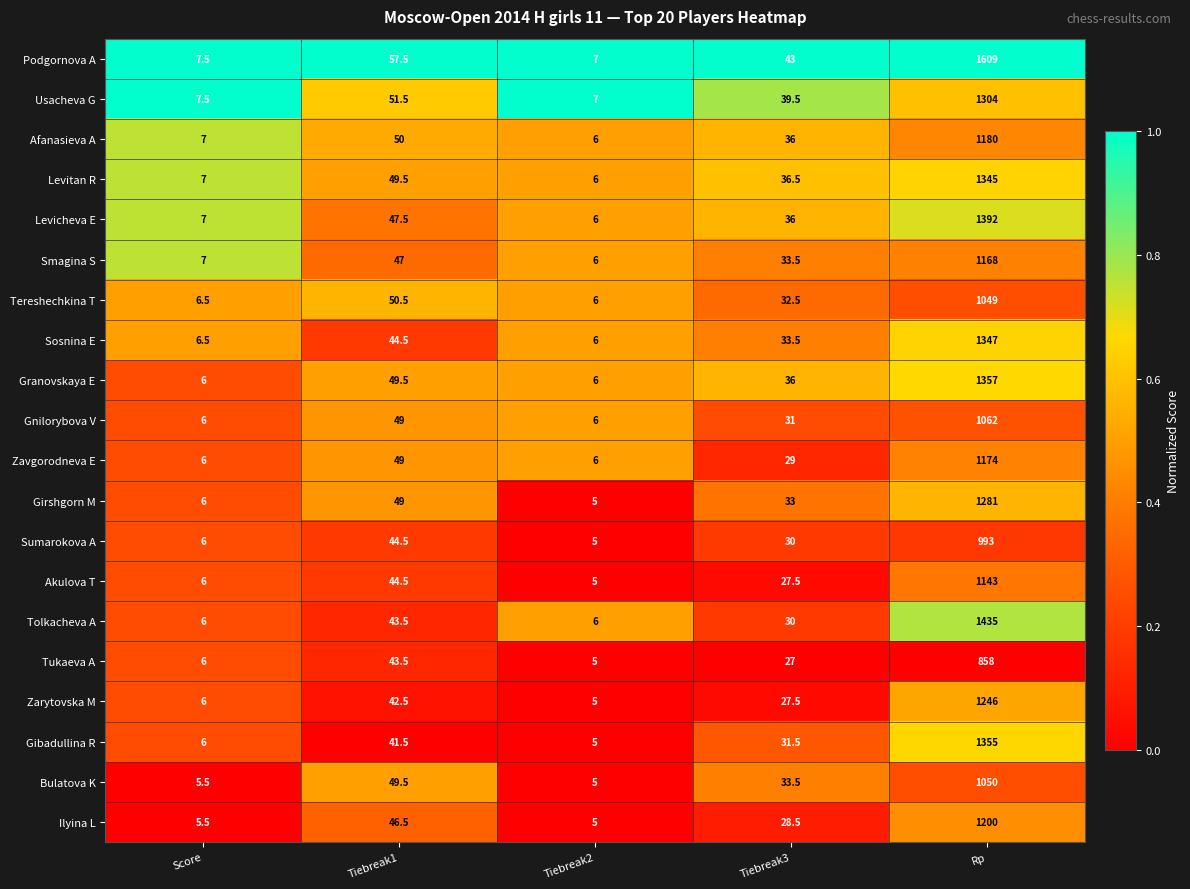

What is the total value across all series at Tiebreak1?

950.5